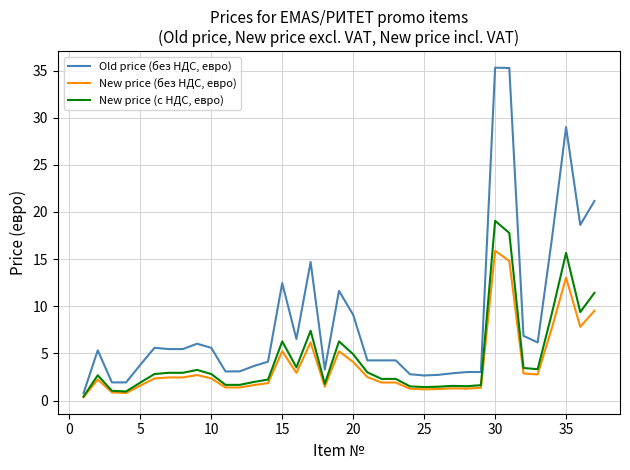

What is the maximum value for New price (без НДС, евро)?

15.9